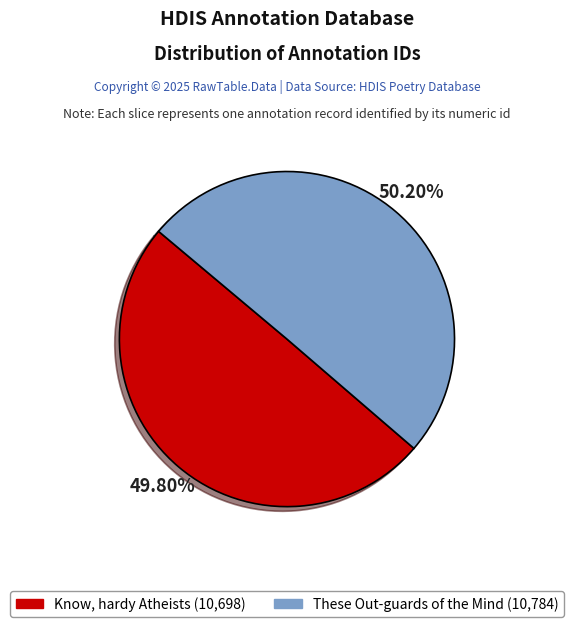

Is there any slice that represents more than half of the pie?

Yes